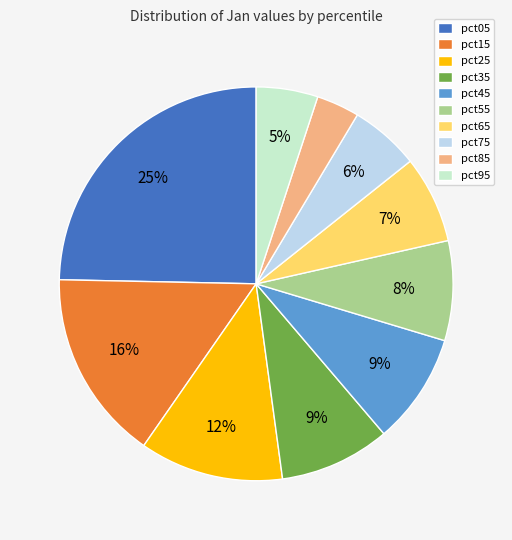

True or false: pct75 accounts for 12% of the total.

False